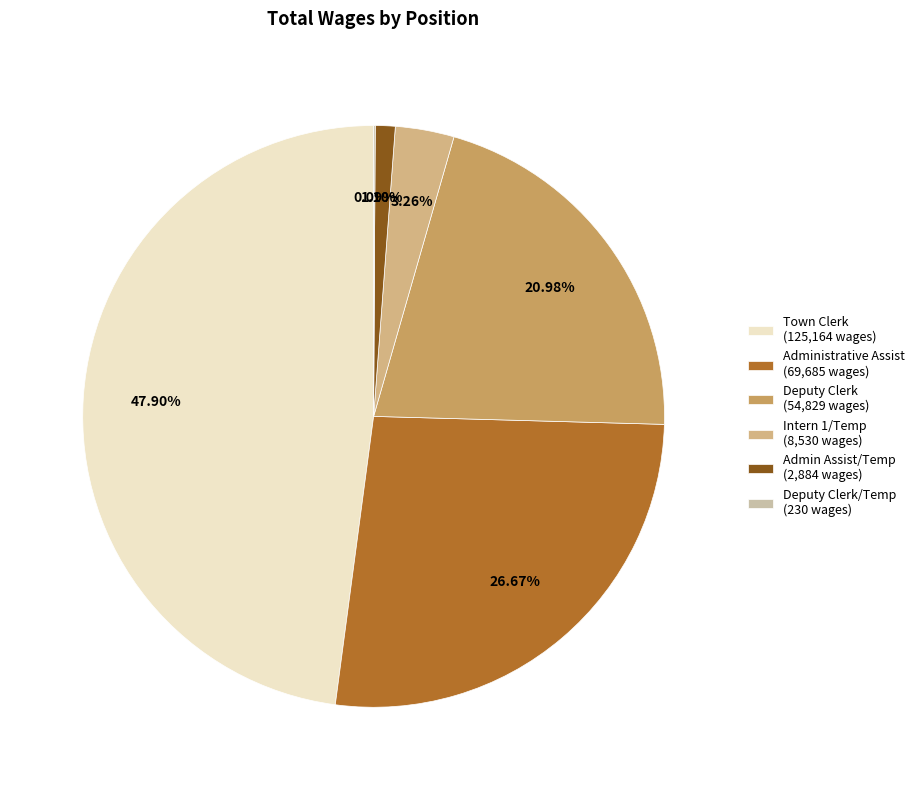

Is there a majority slice in this chart?

No